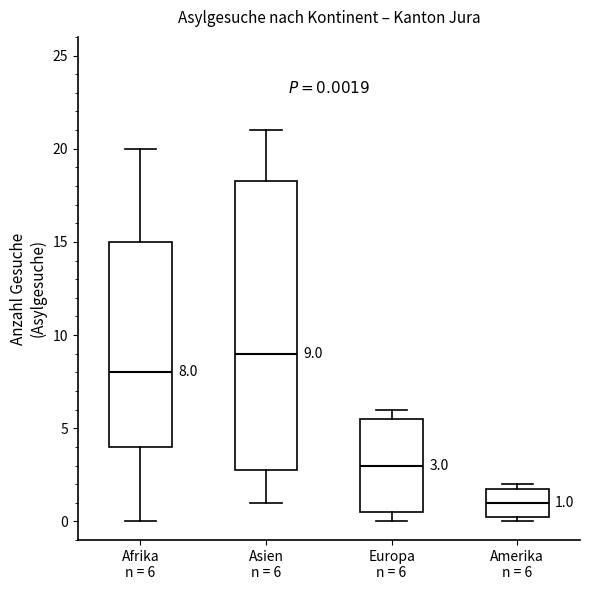

Comparing the boxes themselves (not the whiskers), which one is the tallest?

Asien n = 6